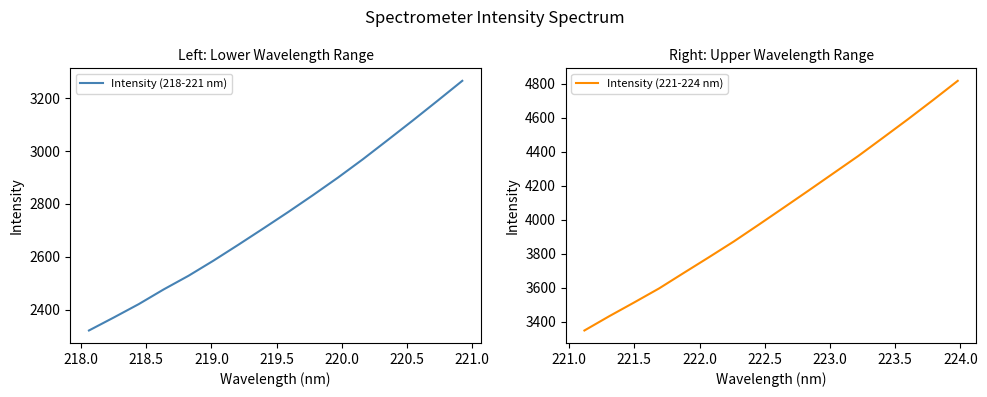

What is the sum of all Intensity (218-221 nm) values?

44141.5